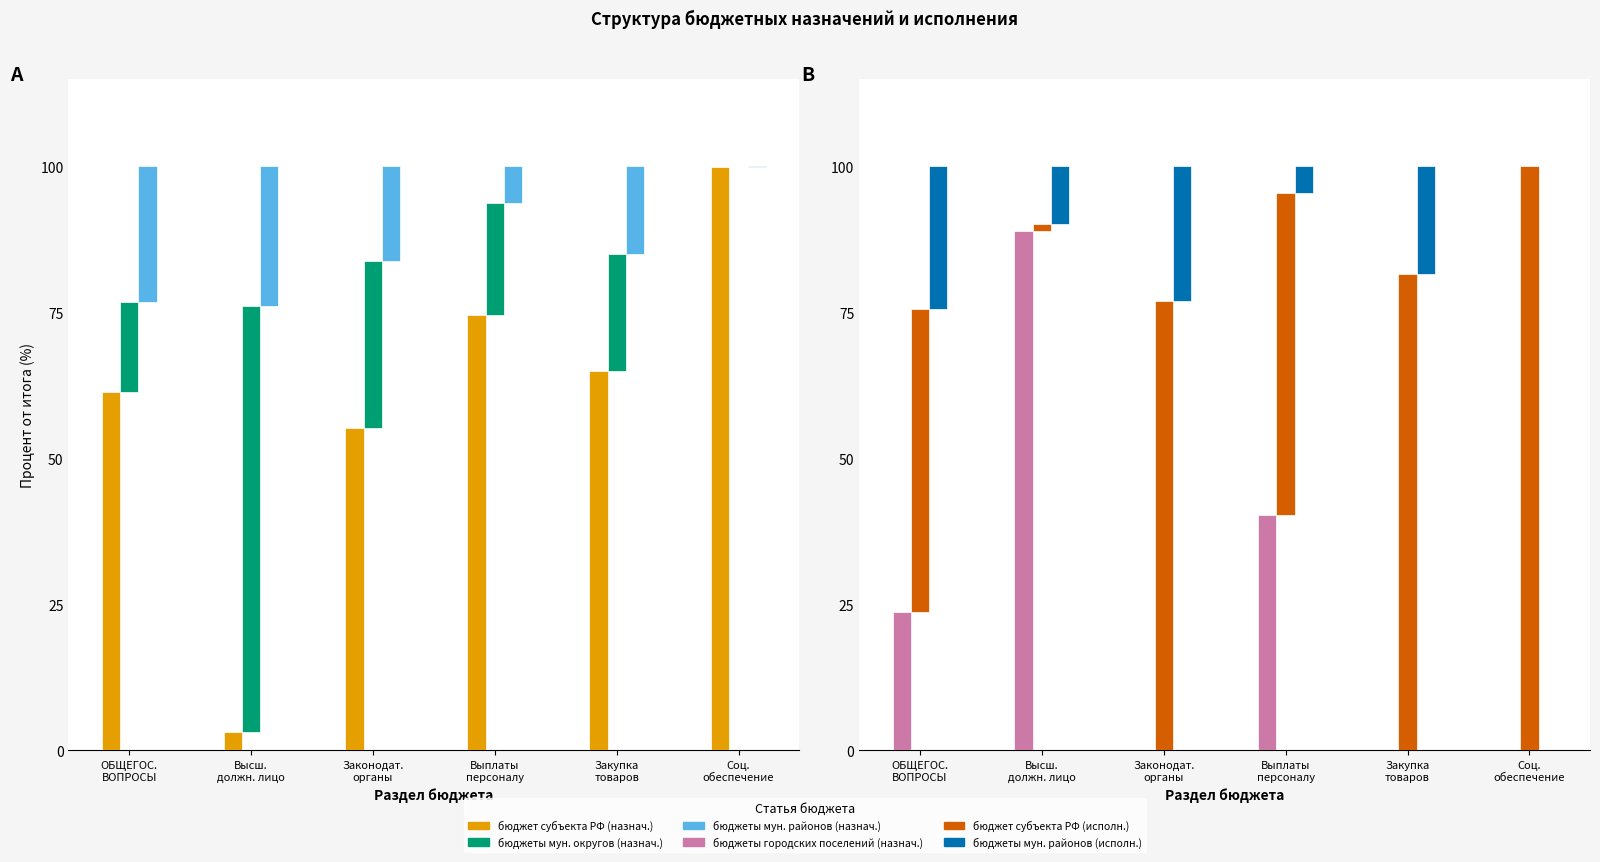

At how many categories does at least one series exceed 74?

5